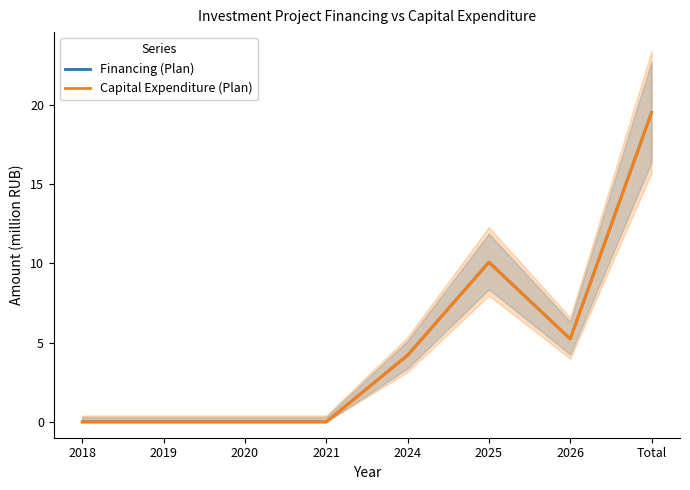

What is the difference between the maximum and minimum values in the Financing (Plan) series?

19.5